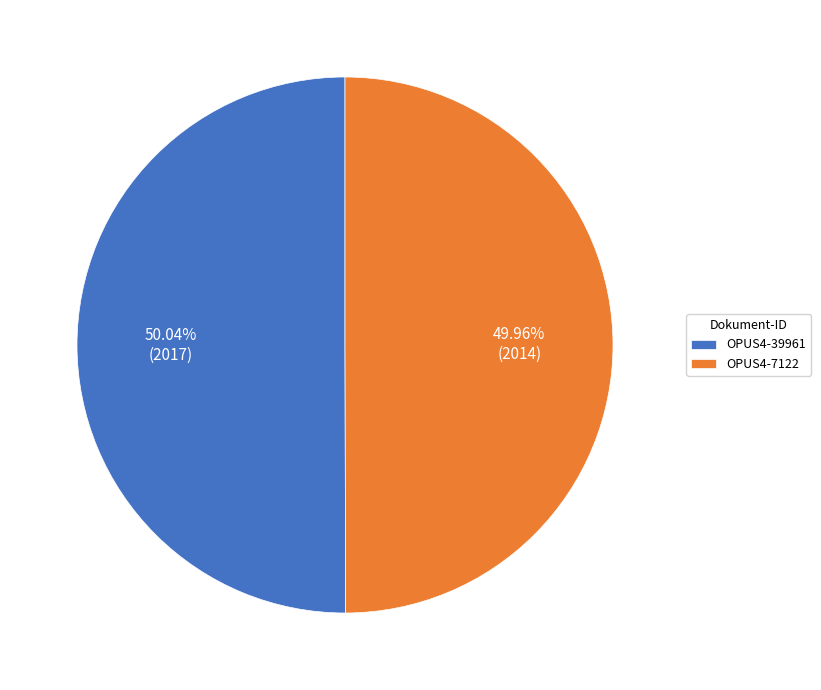

The OPUS4-7122 slice represents 50% of the pie. True or false?

True